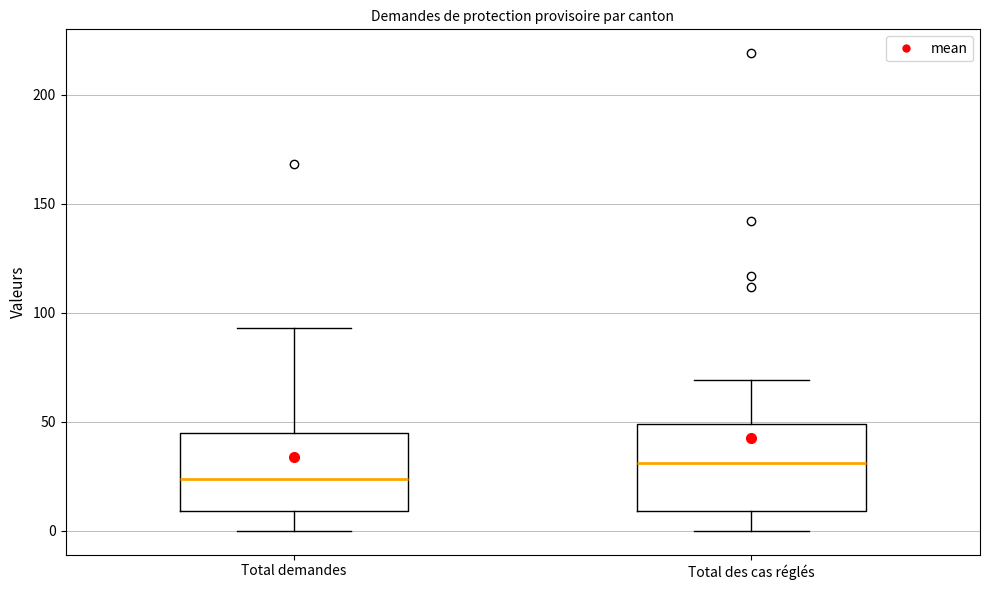

Reading left to right, transcribe this box plot: for each box, give where its median line is, the range the box spans, and where its two whiskers end, as read against the y-axis. The values are not printed on the chart, so give them approximately, as read against the axis.

Total demandes: median 25, box 10 to 45, whiskers 0 to 95
Total des cas réglés: median 30, box 10 to 50, whiskers 0 to 70